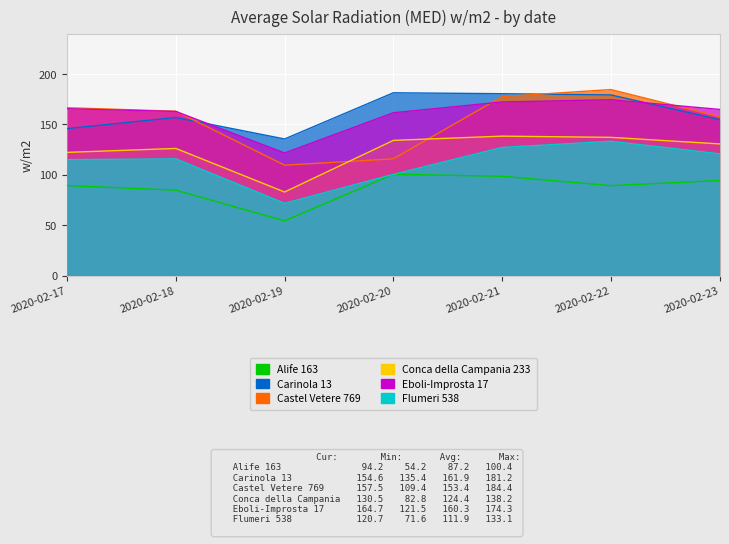

Reading left to right, transcribe all the data shown in this chart.

Alife 163: 89.2	84.6	54.2	100.4	98.4	89.1	94.2
Carinola 13: 145.7	156.7	135.4	181.2	180.3	179.1	154.6
Castel Vetere 769: 166.4	162.9	109.4	115.7	177.4	184.4	157.5
Conca della Campania 233: 122.1	126.0	82.8	134.0	138.2	137.0	130.5
Eboli-Improsta 17: 165.4	162.7	121.5	161.4	172.1	174.3	164.7
Flumeri 538: 114.9	115.7	71.6	100.3	127.0	133.1	120.7